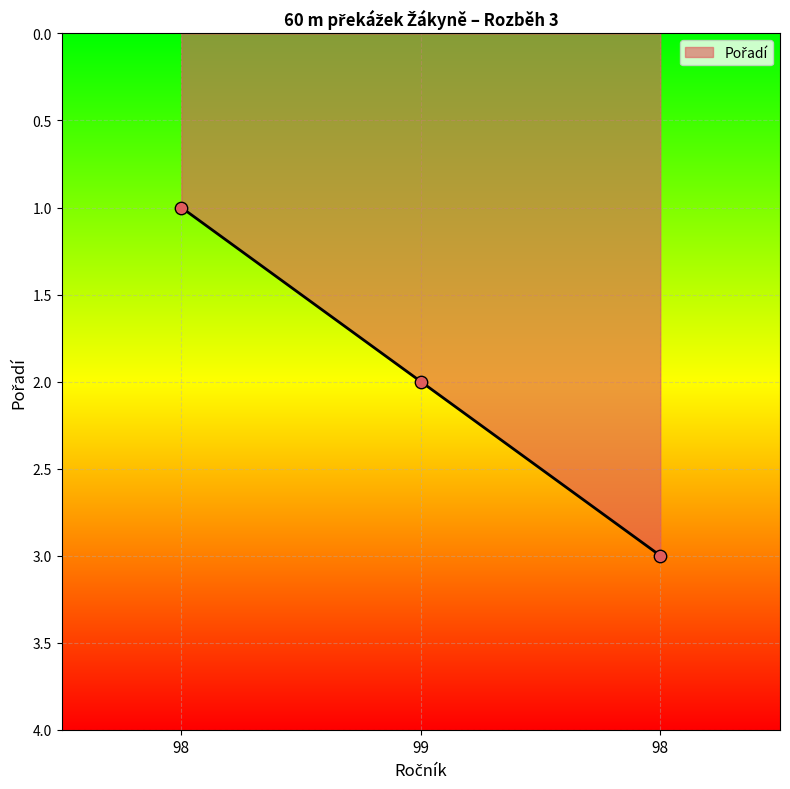

Which has a higher value, 99 or 98?

99